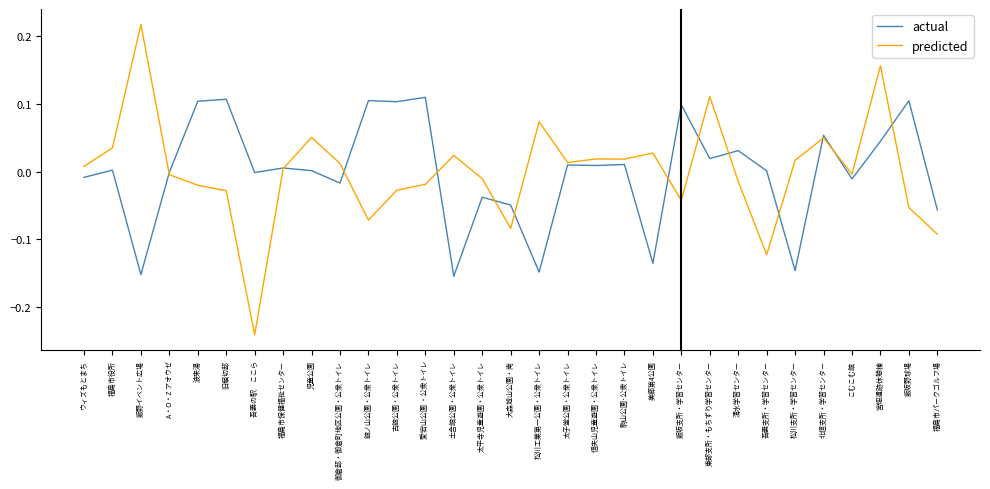

Does the chart display data point markers on the line(s)?

No